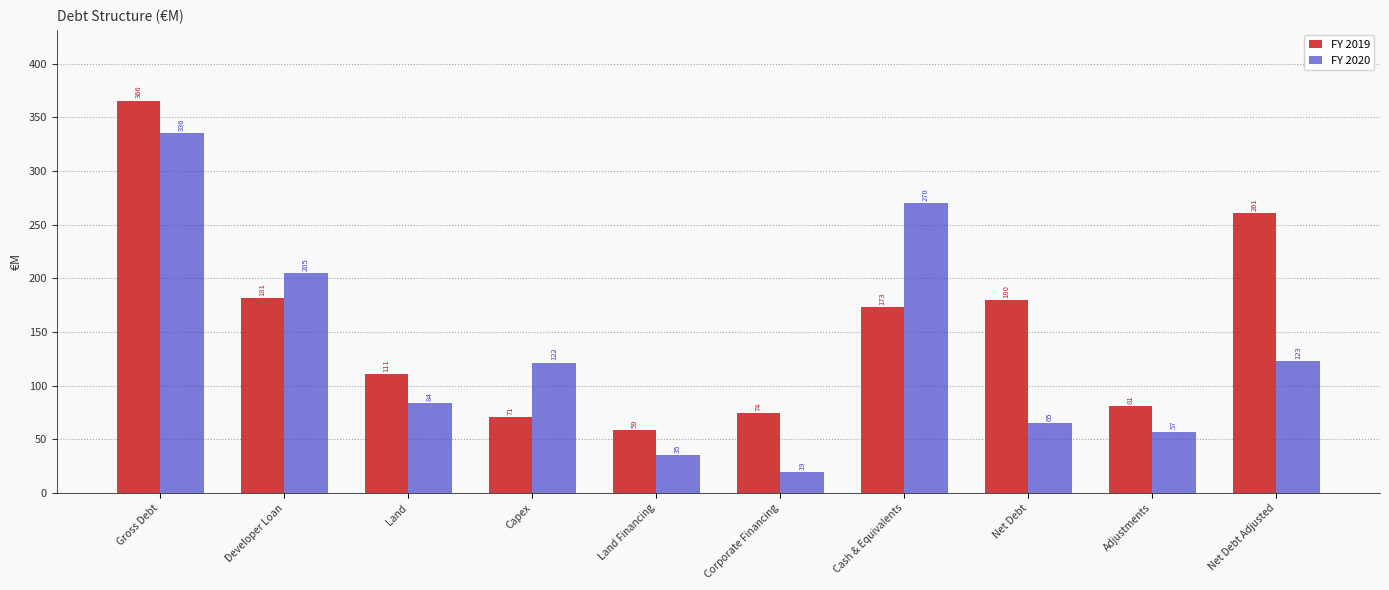

List the series in order of their overall mean, lowest first.

FY 2020, FY 2019